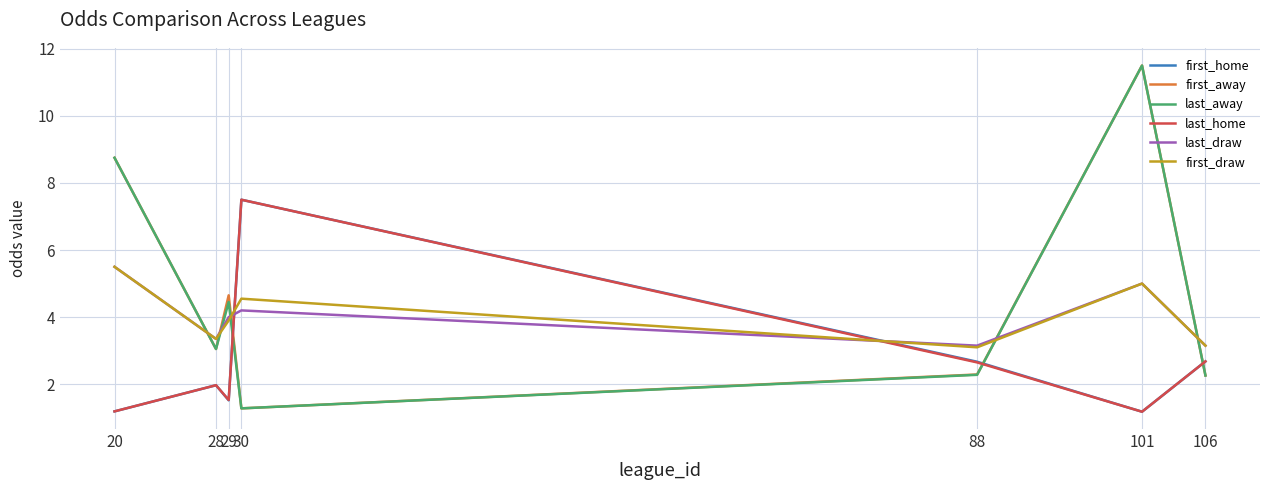

What is the lowest value of the first_away series?

1.3